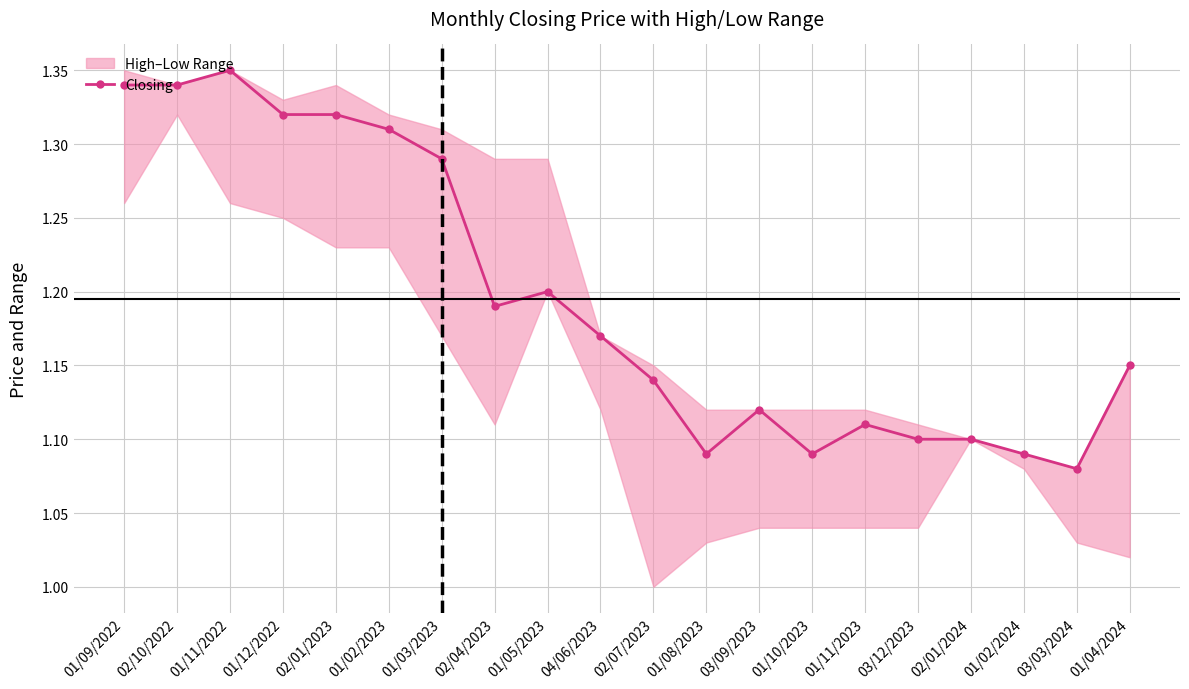

The value at 04/06/2023 is 1.2. True or false?

True